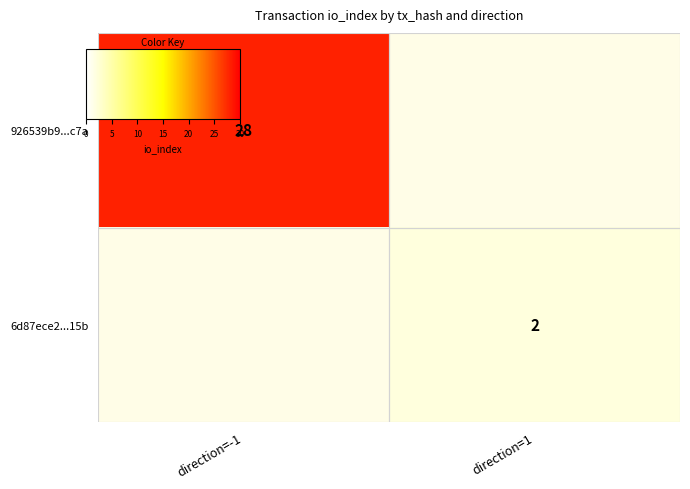

List the series in order of their peak value, highest first.

926539b9...c7a, 6d87ece2...15b